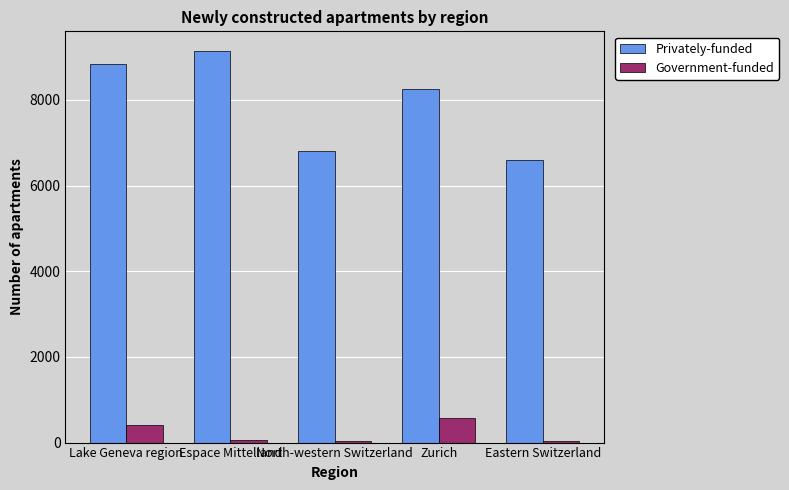

Is the value of Government-funded at Lake Geneva region greater than the value of Privately-funded at Lake Geneva region?

No